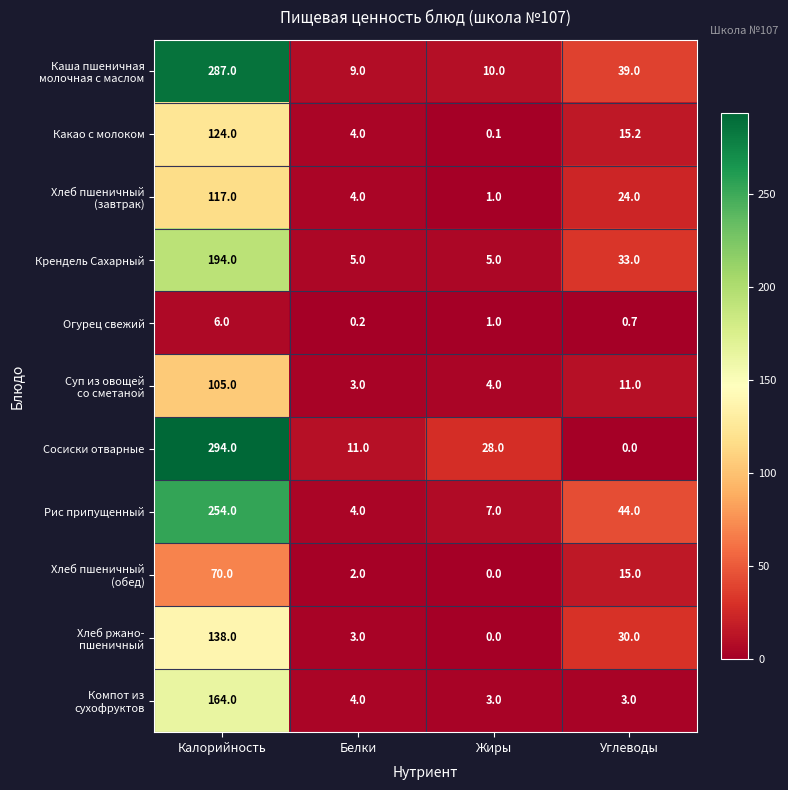

At which category is the sum across all series the highest?

Калорийность